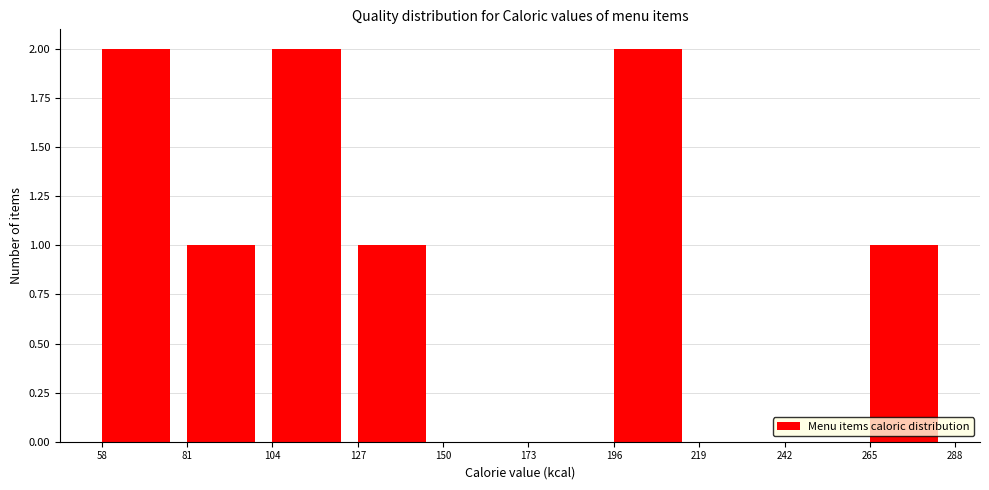

Reading left to right, transcribe this chart: for each bar, give the range it covers on the x-axis and its height. The values are not printed on the chart, so give them approximately, as read against the axis.

58 to 81: 2
81 to 104: 1
104 to 127: 2
127 to 150: 1
150 to 173: 0
173 to 196: 0
196 to 219: 2
219 to 242: 0
242 to 265: 0
265 to 288: 1